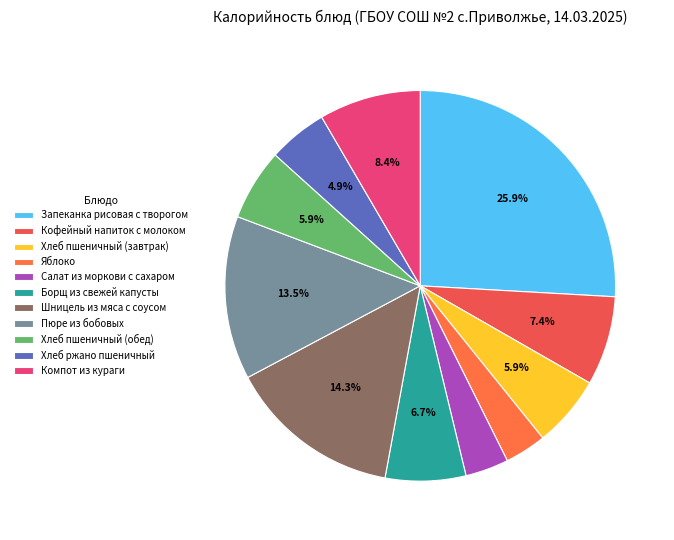

What is the change in value from Салат из моркови с сахаром to Хлеб ржано пшеничный?

+18